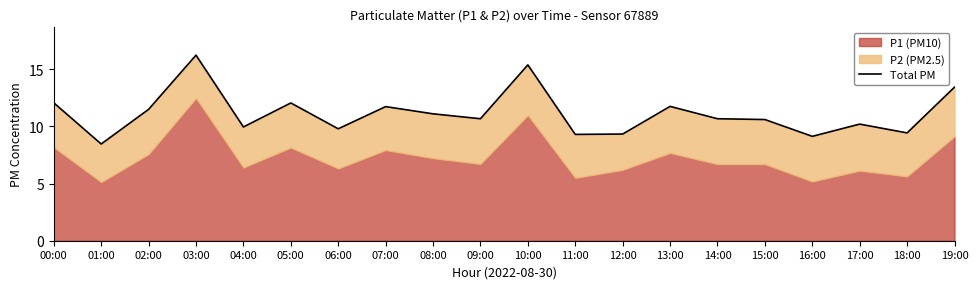

Which category has the highest value across all series?

03:00